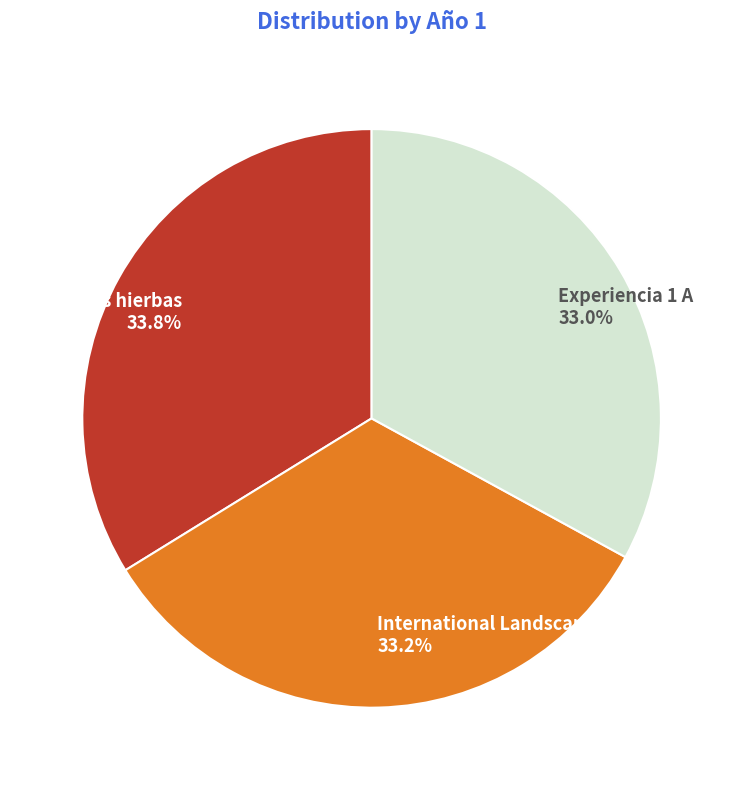

To the nearest percent, what is the average slice percentage?

33%